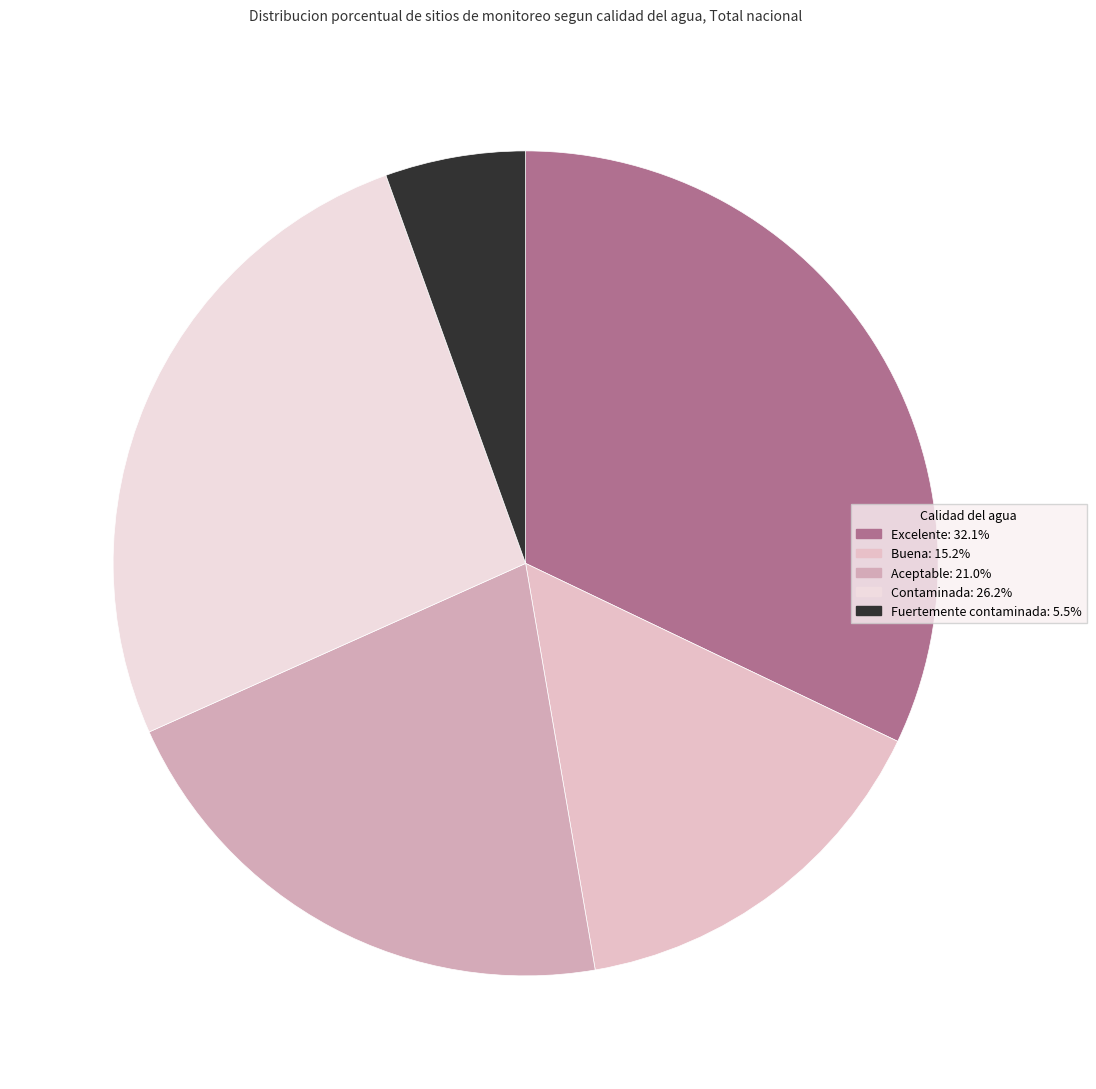

To the nearest percent, what portion does Fuertemente contaminada represent?

6%